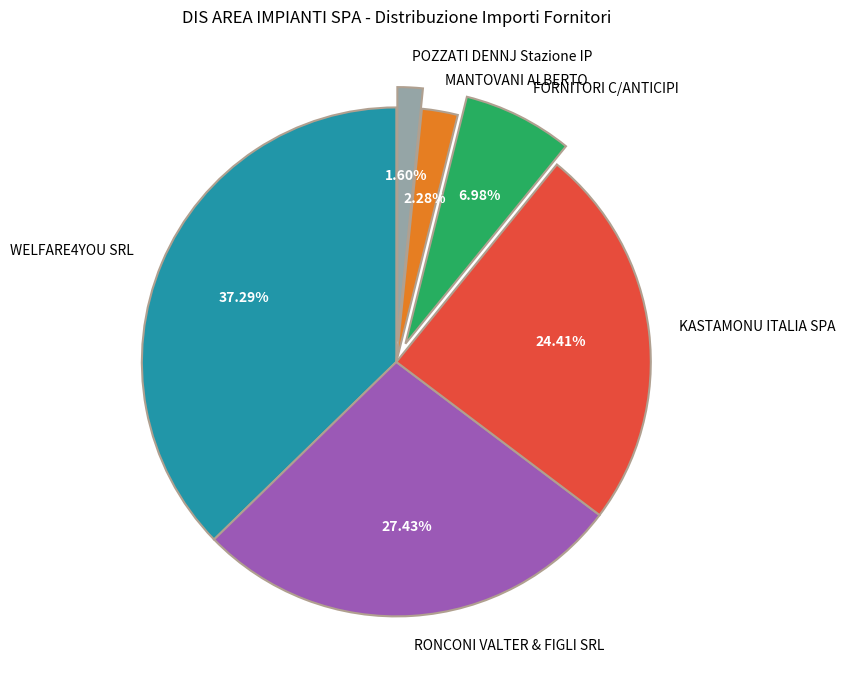

Is the sum of POZZATI DENNJ Stazione IP and WELFARE4YOU SRL greater than half?

No